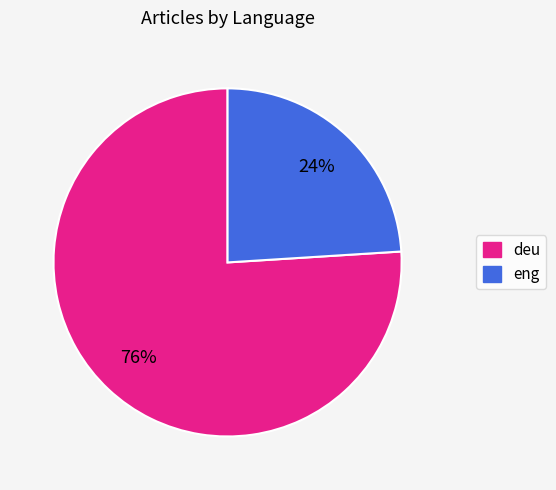

The eng slice represents 24% of the pie. True or false?

True